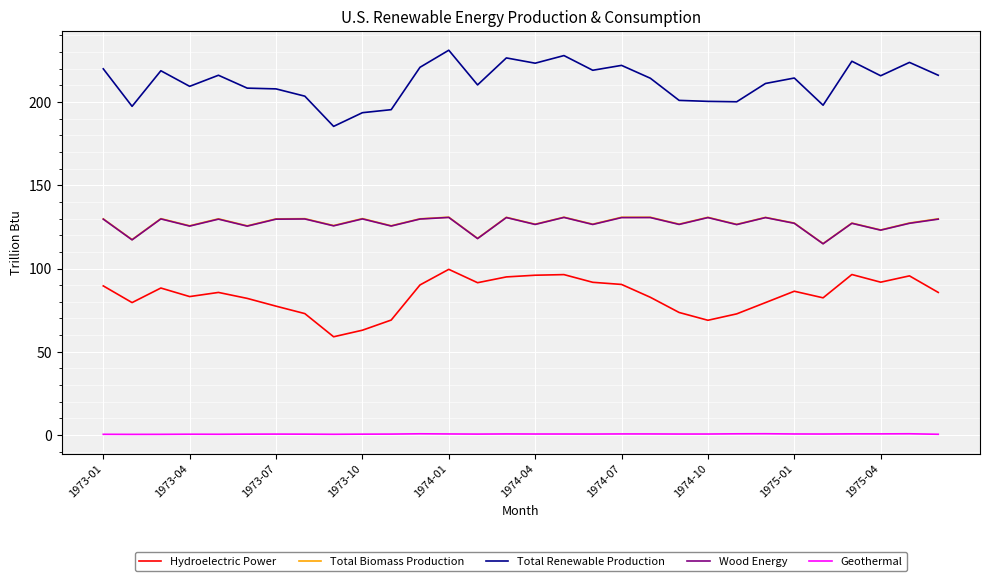

True or false: Wood Energy and Total Renewable Production intersect in this chart.

False